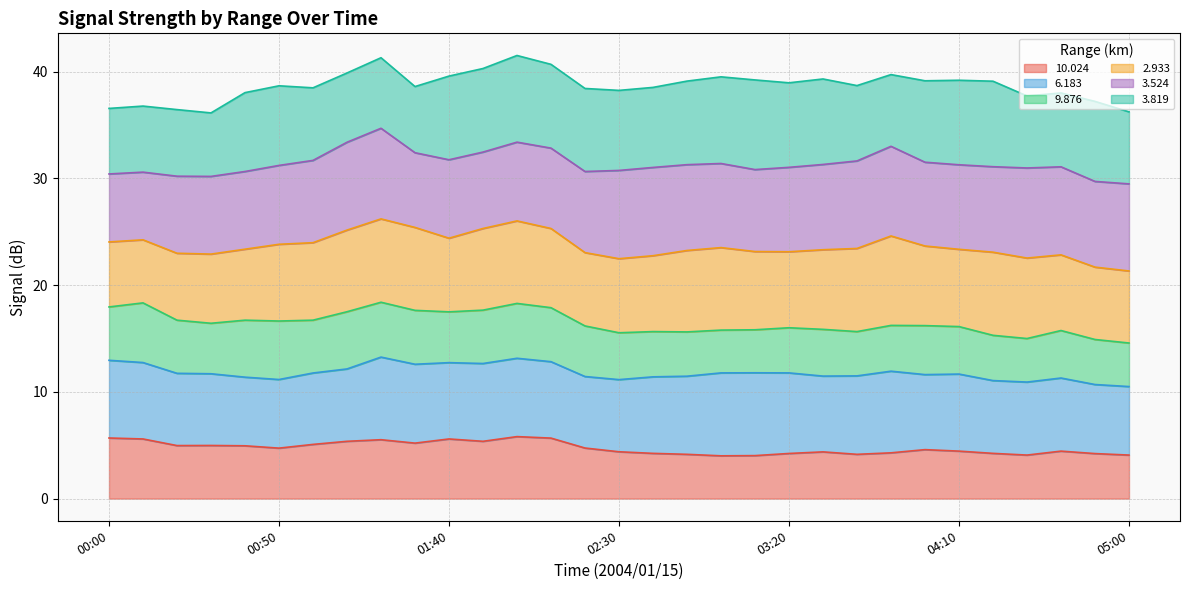

At 01:20, list the series in order from largest to smallest.

  3.524,   2.933,   6.183,   3.819,  10.024,   9.876